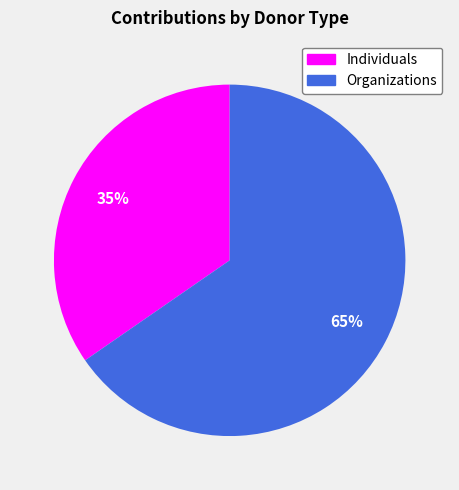

Is there a majority slice in this chart?

Yes